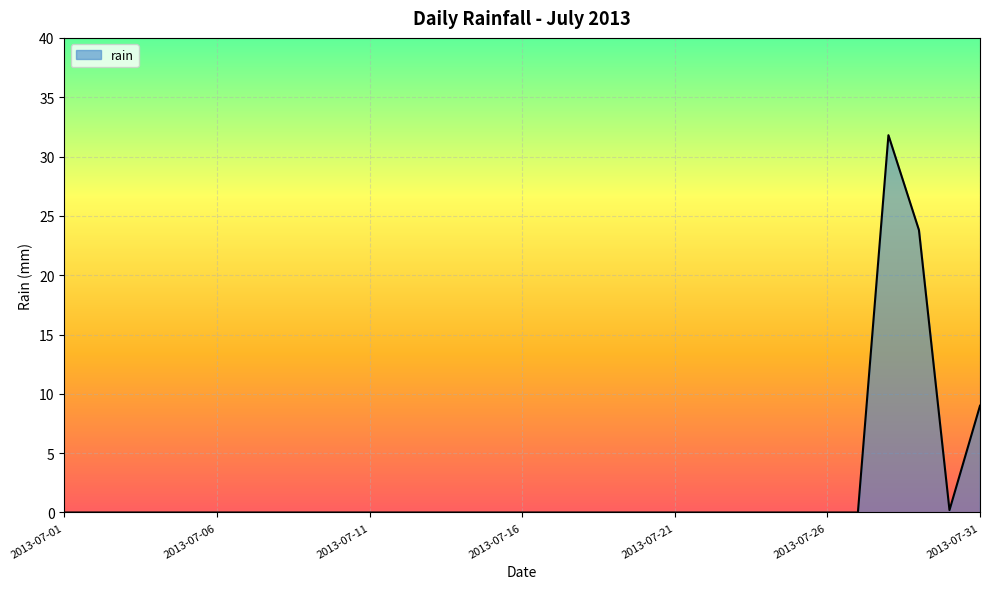

What is the difference between the maximum and minimum values?

31.8